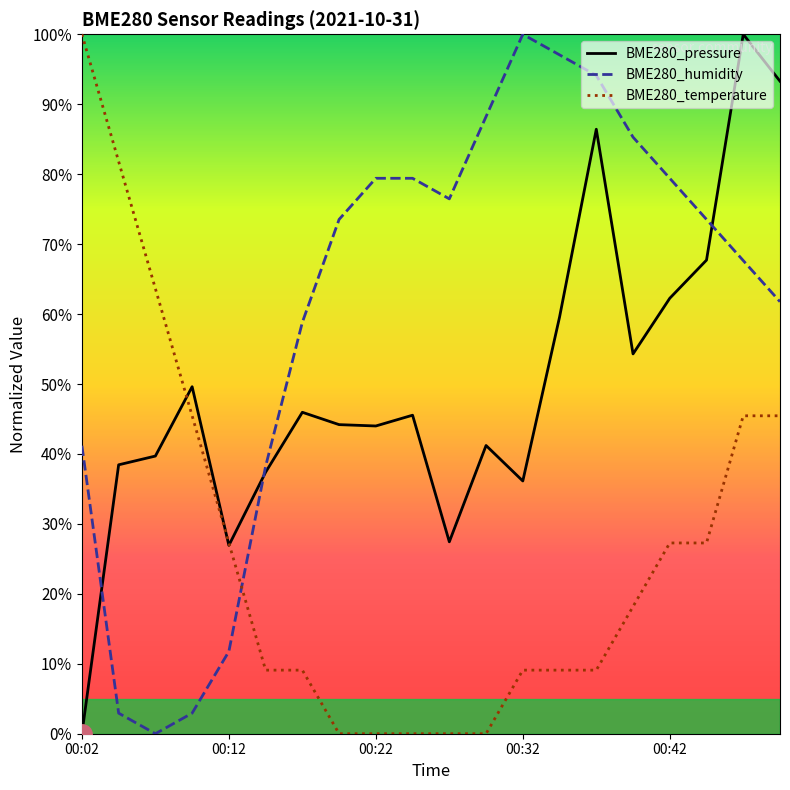

Which series changed the most between 00:09 and 00:49?

BME280_humidity